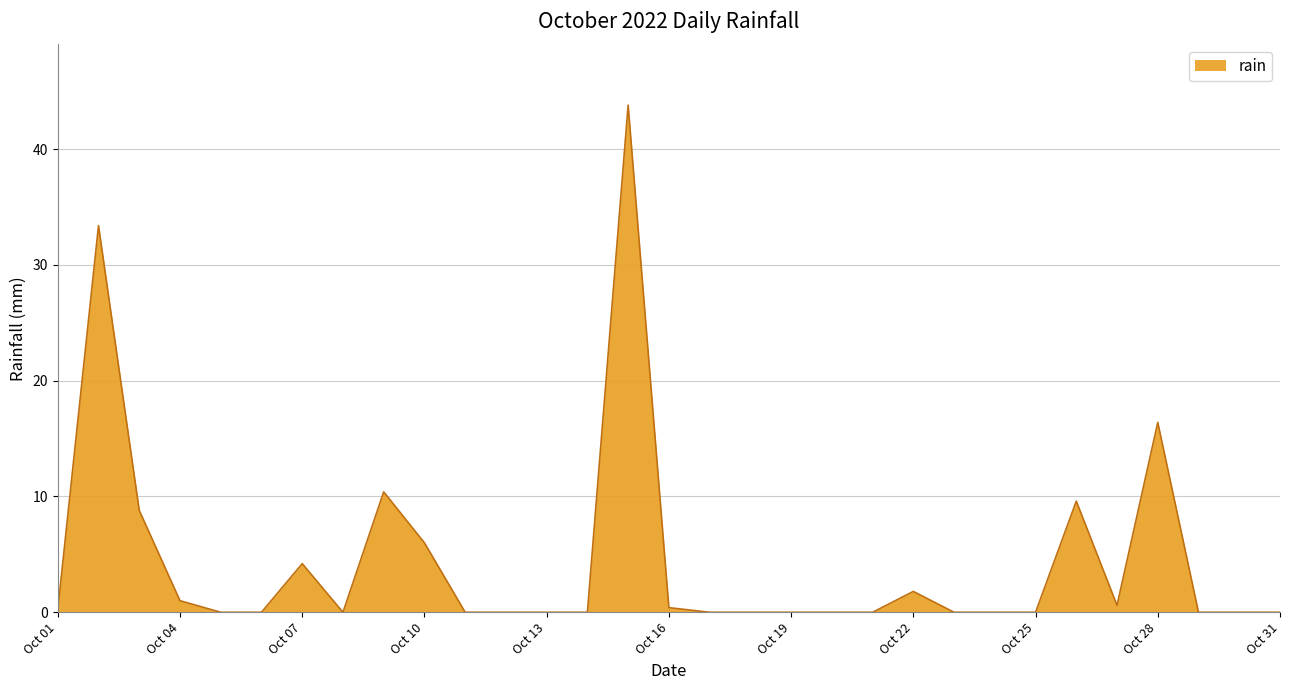

How many lines are shown in the chart?

1